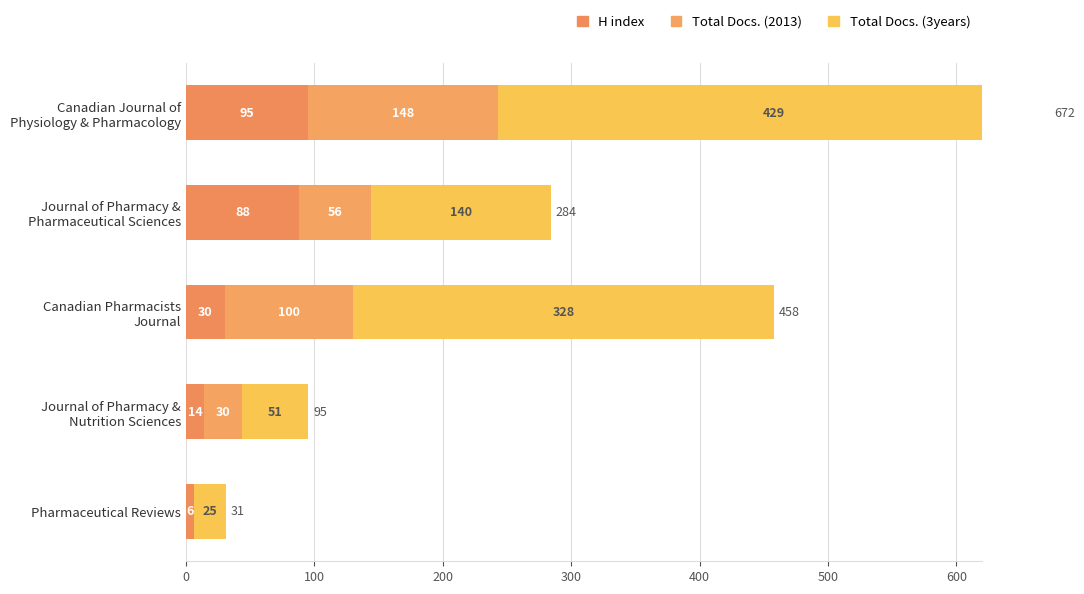

What is the difference between the highest and lowest values at Canadian Pharmacists Journal?

298